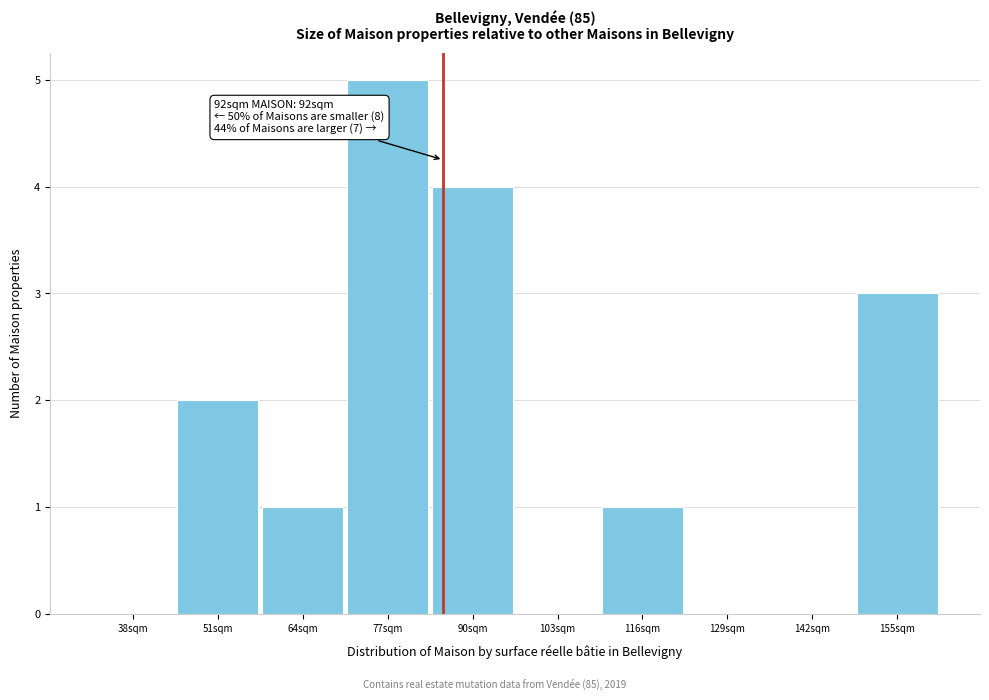

True or false: the data shows 5 at 77sqm.

True